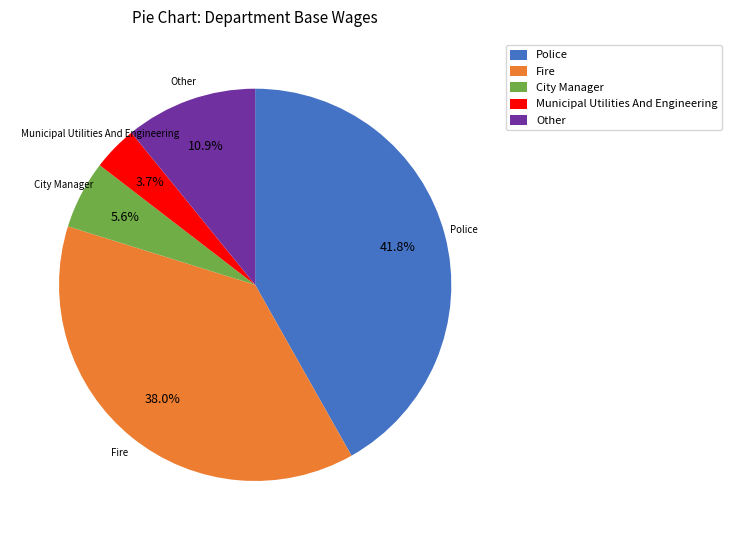

How many segments does this pie chart have?

5